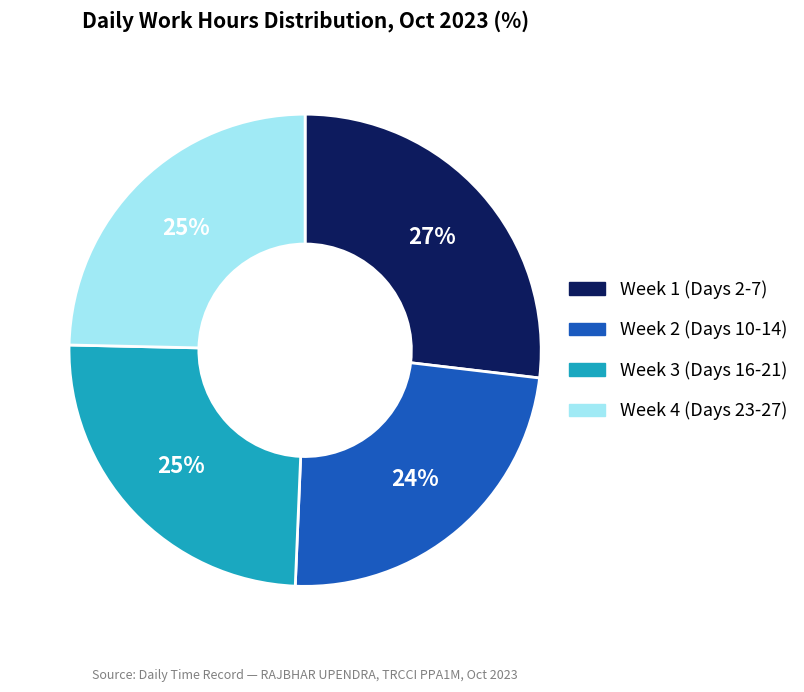

To the nearest percent, what is the difference between the largest and smallest slice percentages?

3%